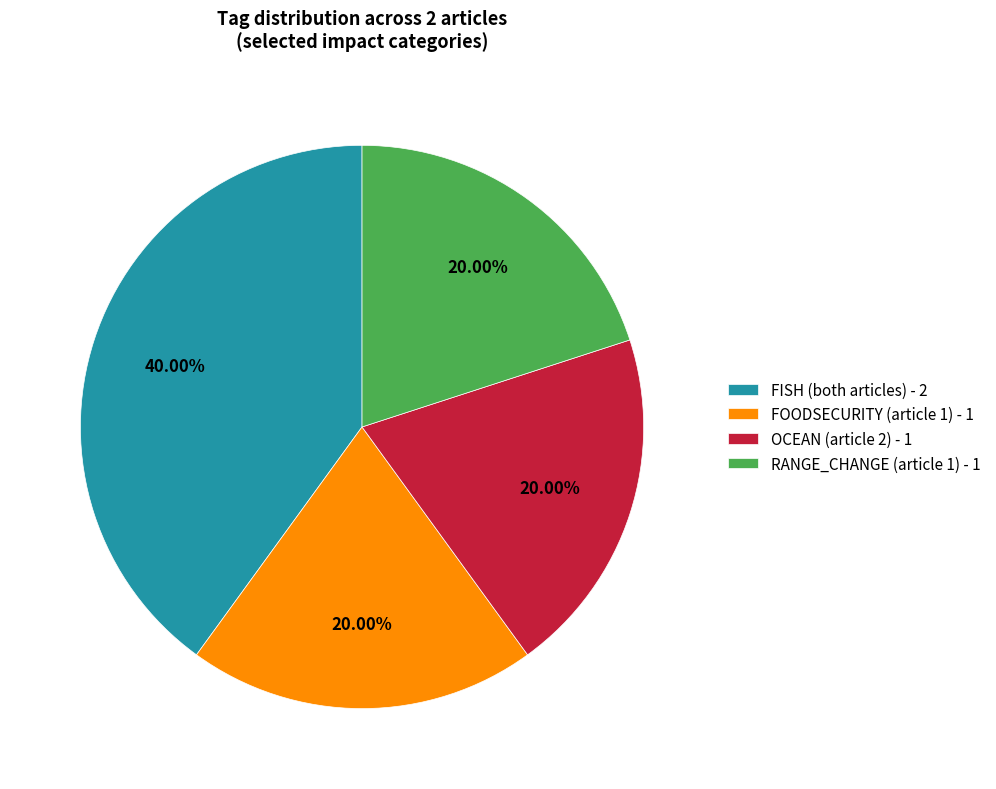

Do FOODSECURITY (article 1) - 1 and RANGE_CHANGE (article 1) - 1 together represent more than half of the pie?

No